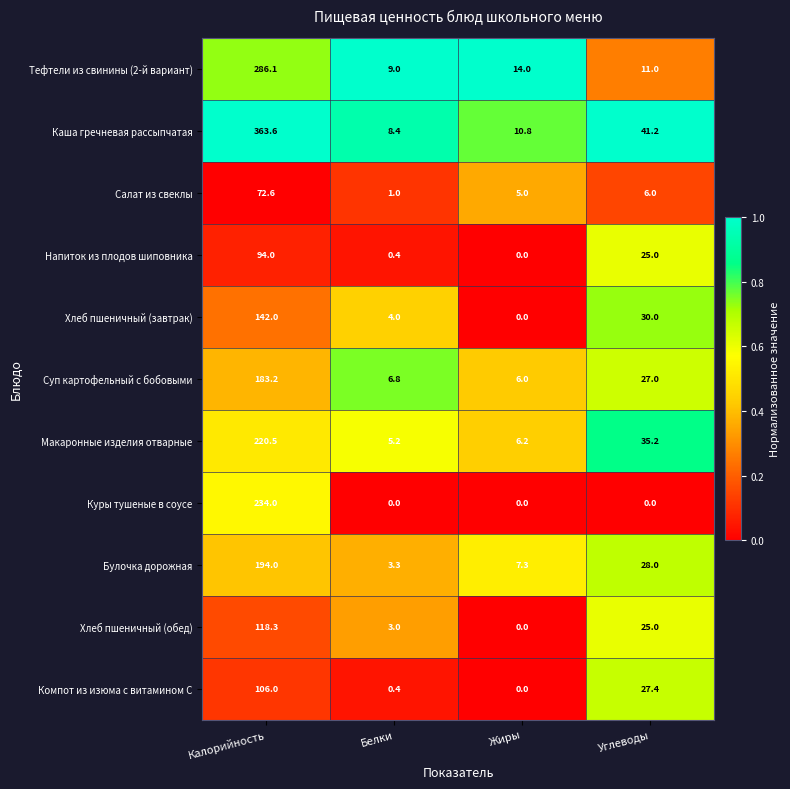

What is the total value across all series at Жиры?

49.3